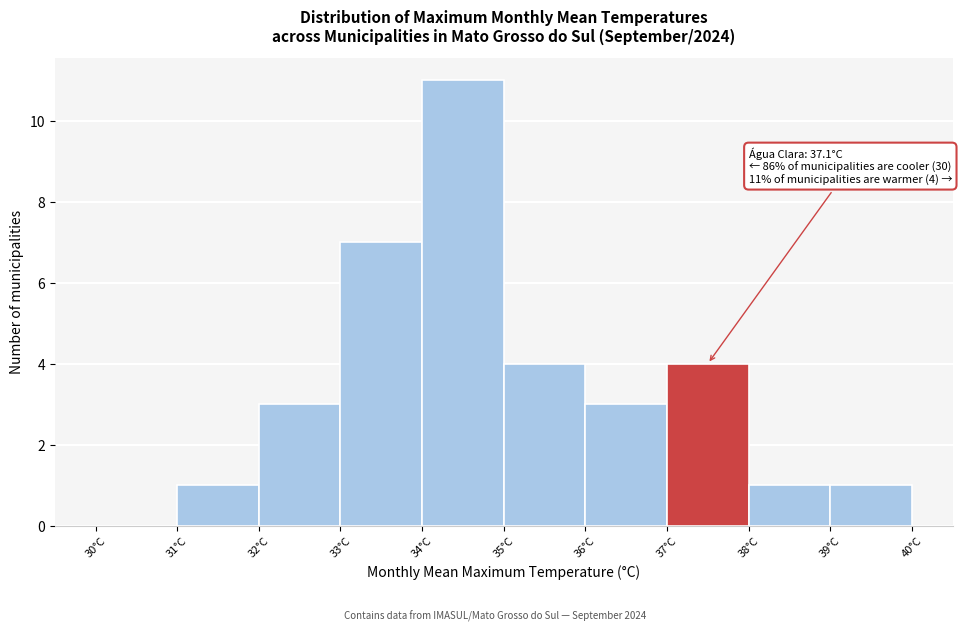

Over which range of the x-axis is the bar tallest?

34 to 35